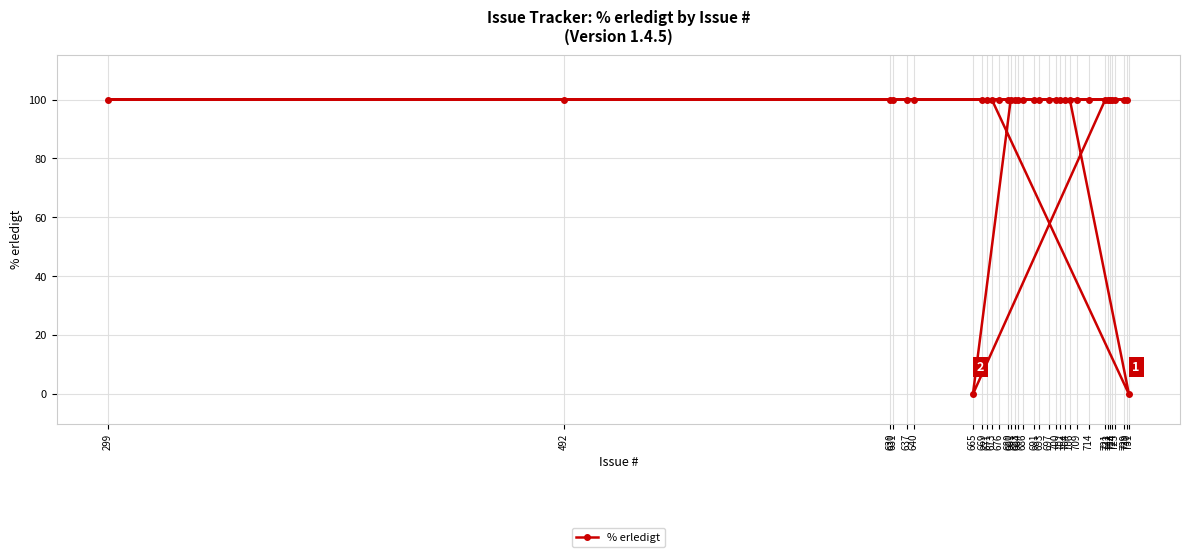

What is the ratio of the value at 724 to the value at 630?

1.0